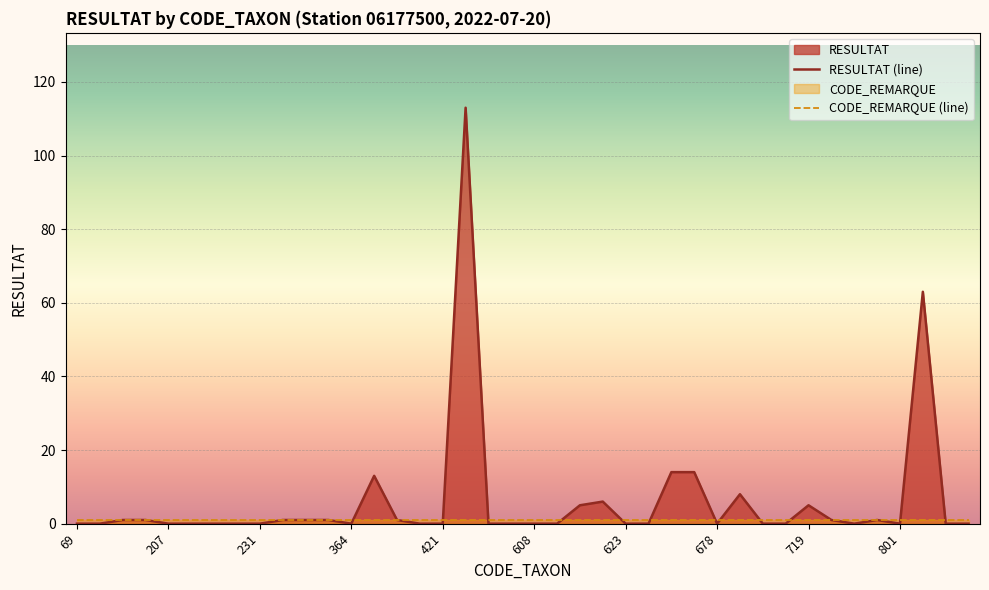

What is the total value across all series at 678?

1